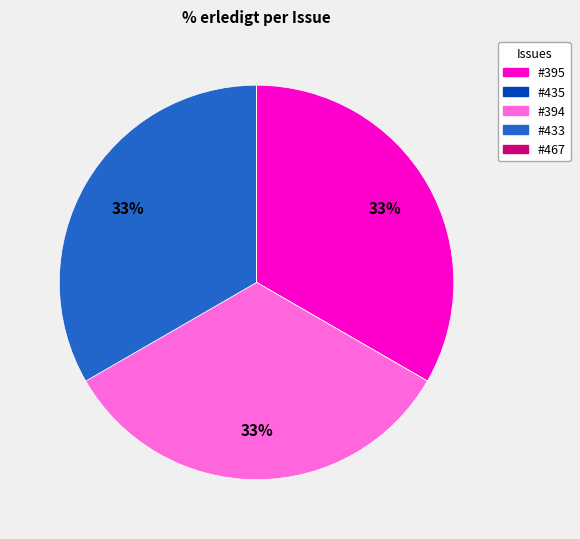

To the nearest percent, what is the average slice percentage?

20%